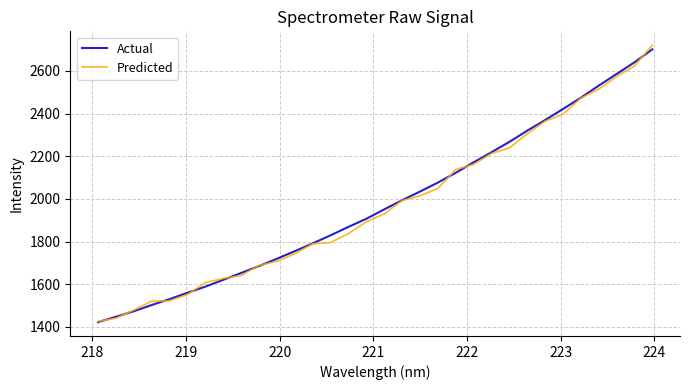

What is the maximum value for Actual?

2701.3